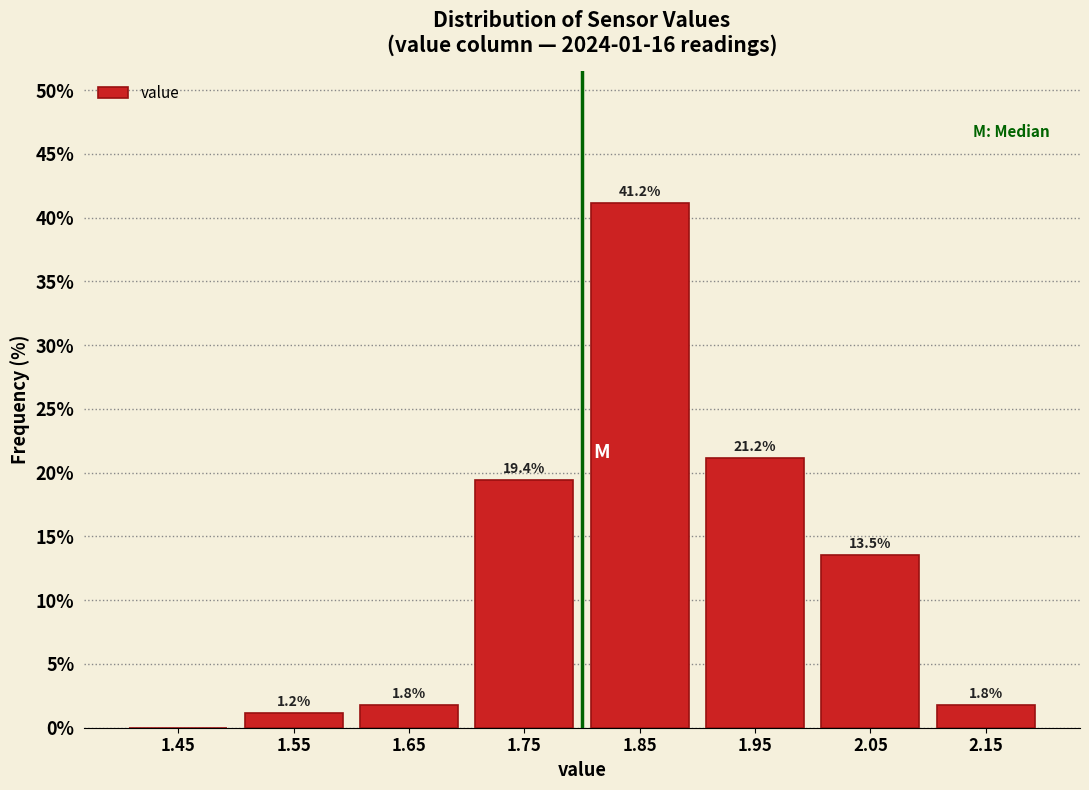

Over which range of the x-axis is the bar tallest?

1.8 to 1.9